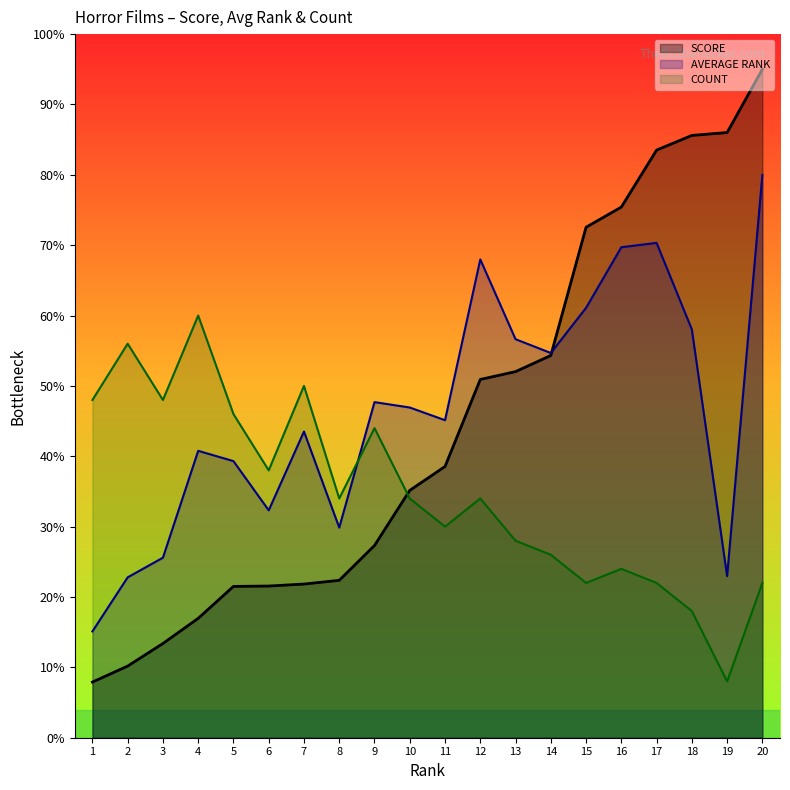

Which category has the lowest value in the AVERAGE RANK series?

1